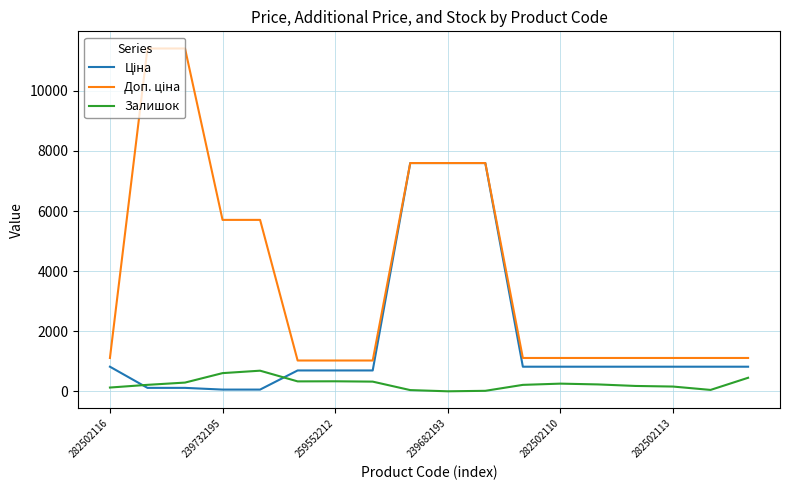

What is the greatest value displayed?

11410.0